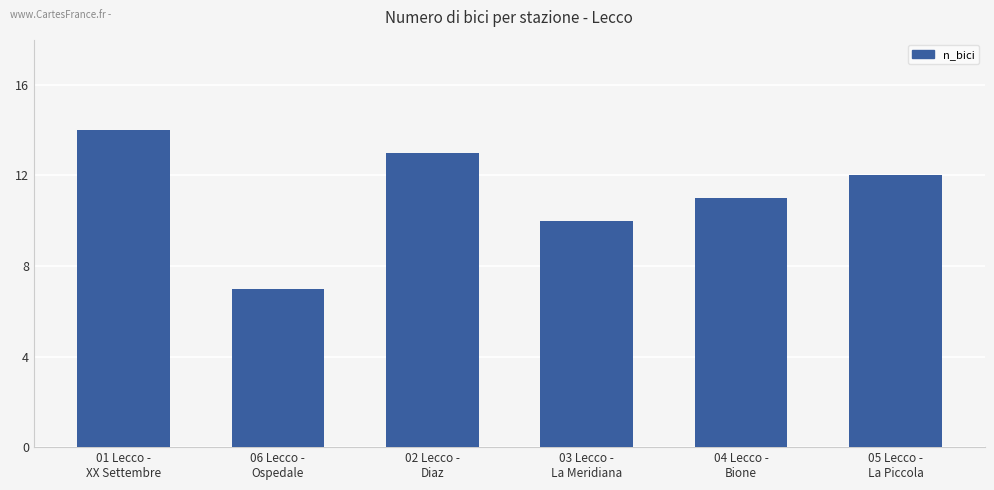

What is the label of the 2nd bar from the right?

04 Lecco -
Bione